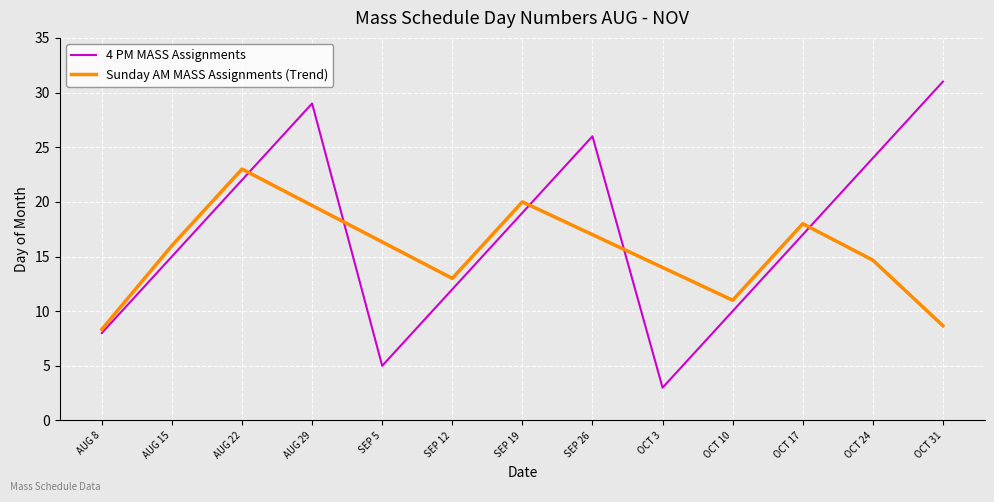

How many distinct data groups are displayed?

2